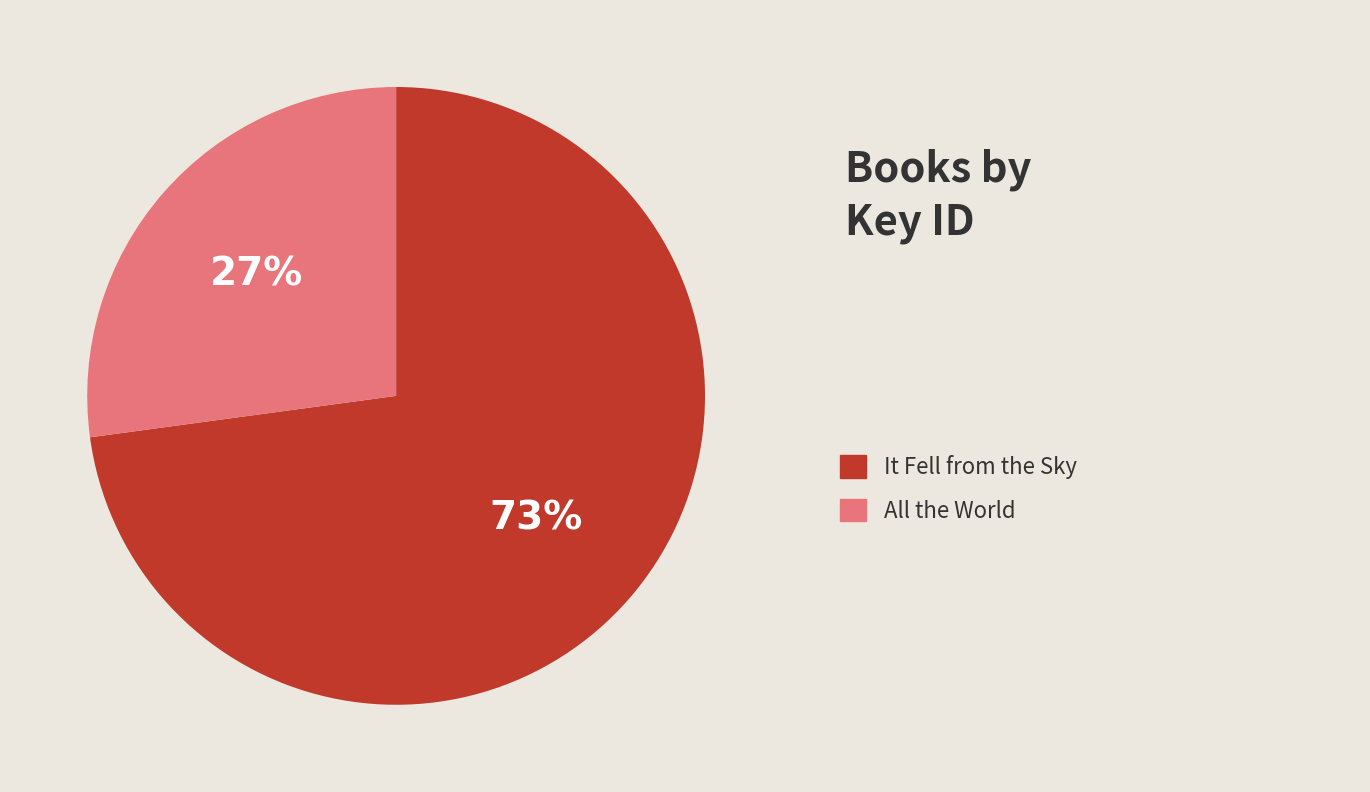

To the nearest percent, what is the average slice percentage?

50%